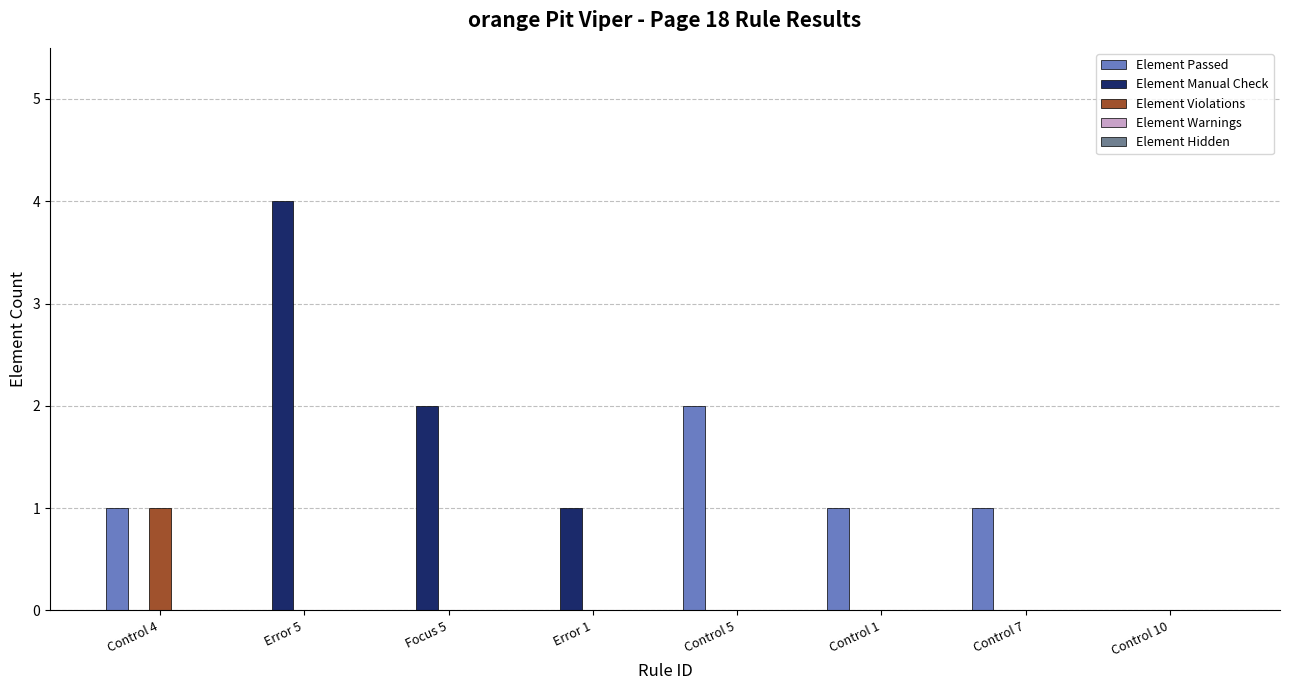

Are the bars grouped side by side (vs. stacked)?

Yes